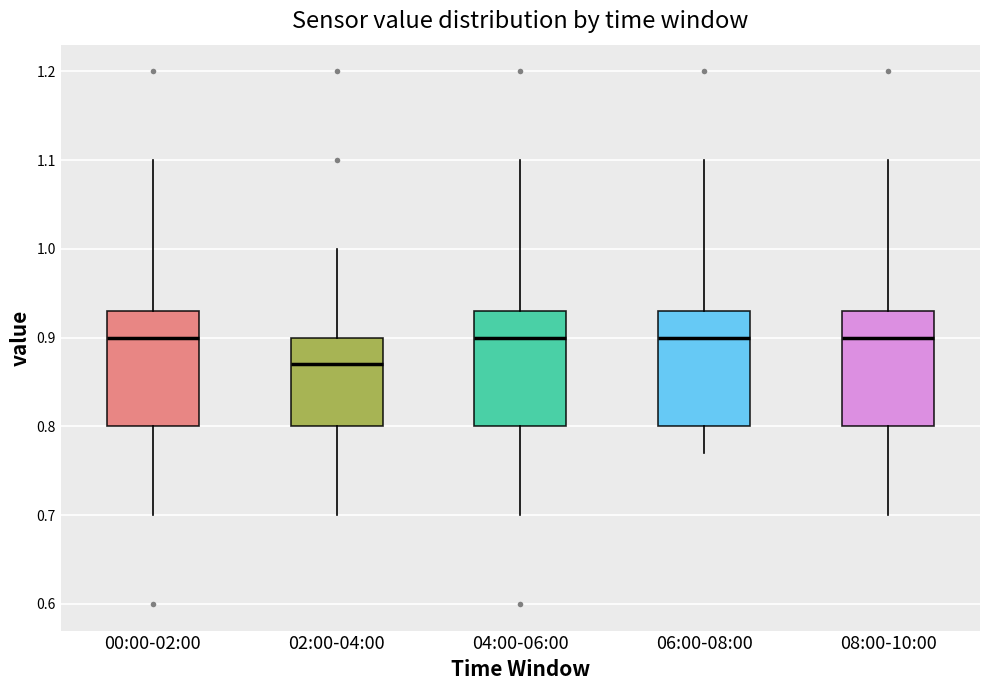

Reading left to right, read every box against the y-axis: the position of its median line, the range the box covers, and the ends of its whiskers. The values are not printed on the chart, so give them approximately, as read against the axis.

00:00-02:00: median 0.90, box 0.80 to 0.93, whiskers 0.70 to 1.10
02:00-04:00: median 0.87, box 0.80 to 0.90, whiskers 0.70 to 1.00
04:00-06:00: median 0.90, box 0.80 to 0.93, whiskers 0.70 to 1.10
06:00-08:00: median 0.90, box 0.80 to 0.93, whiskers 0.77 to 1.10
08:00-10:00: median 0.90, box 0.80 to 0.93, whiskers 0.70 to 1.10